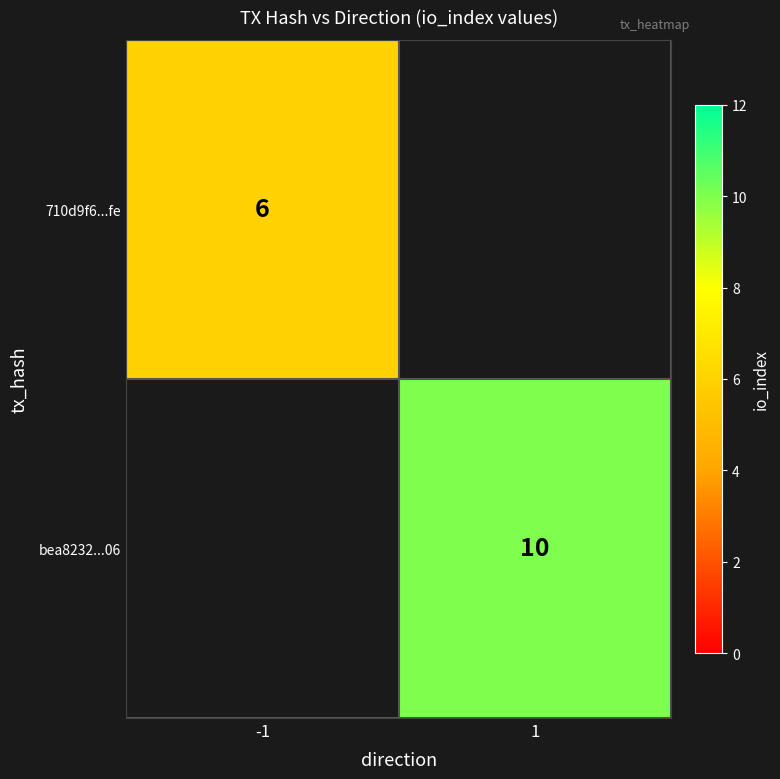

The value of bea8232...06 at 1 is 10. True or false?

True